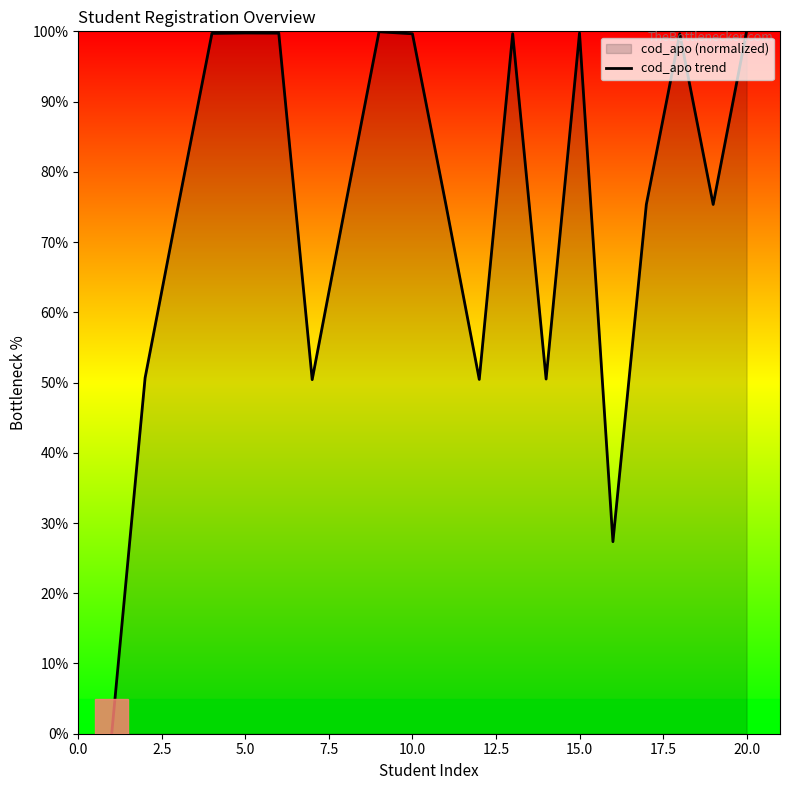

Reading left to right, extract all data points from this chart.

0.0	50.7	75.4	99.7	99.8	99.7	50.4	75.4	99.9	99.7	75.4	50.4	99.7	50.5	99.8	27.3	75.4	99.6	75.4	100.0